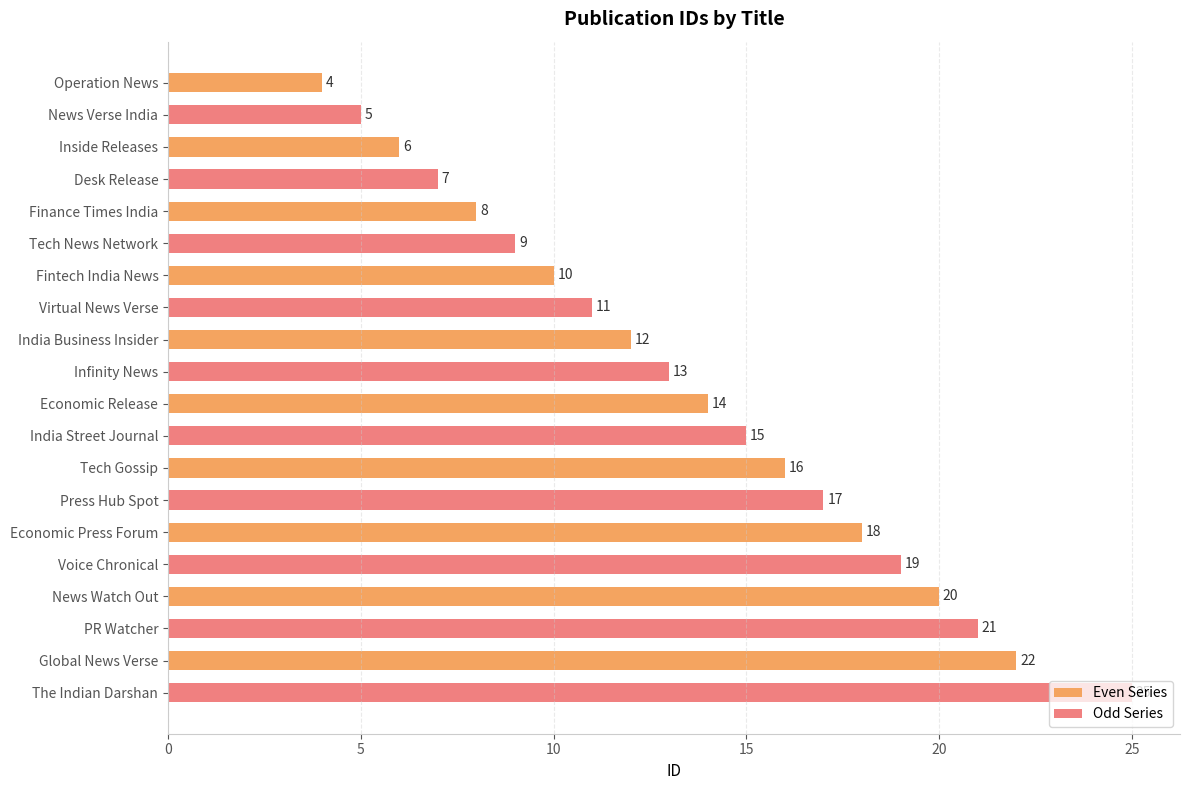

What is the difference between the second highest and second lowest values in the Odd Series series?

14